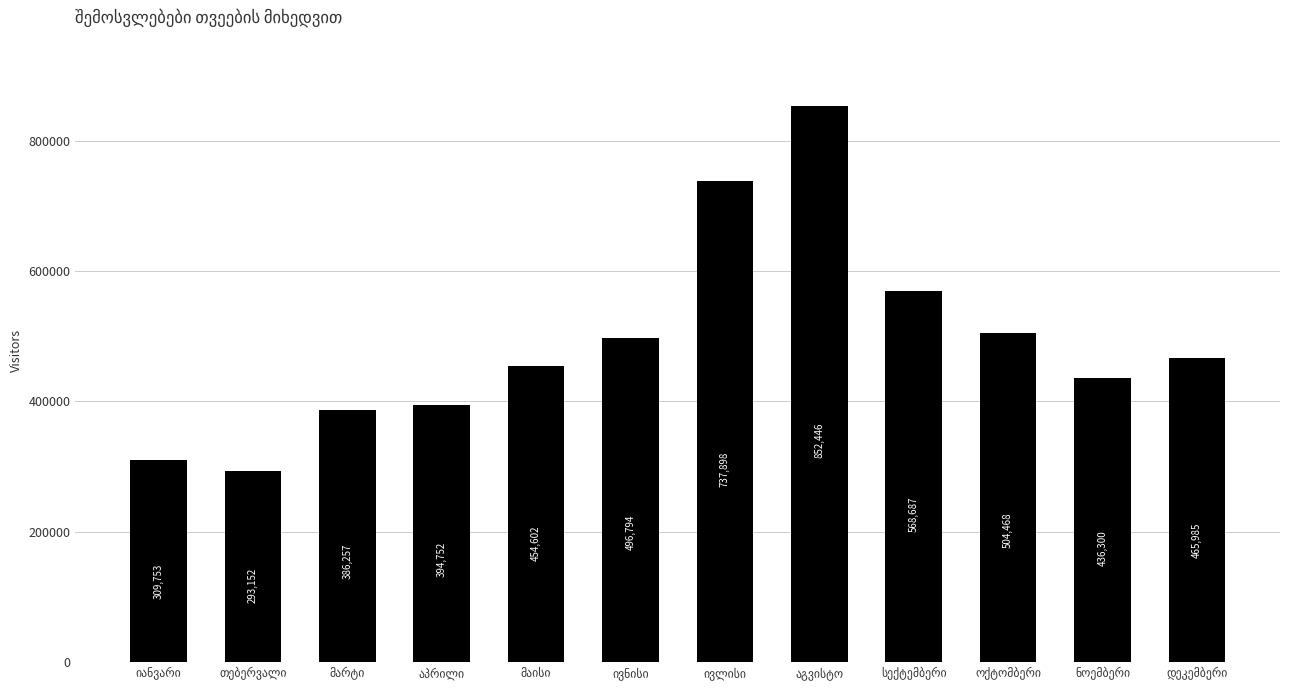

How many values are below 465985?

6